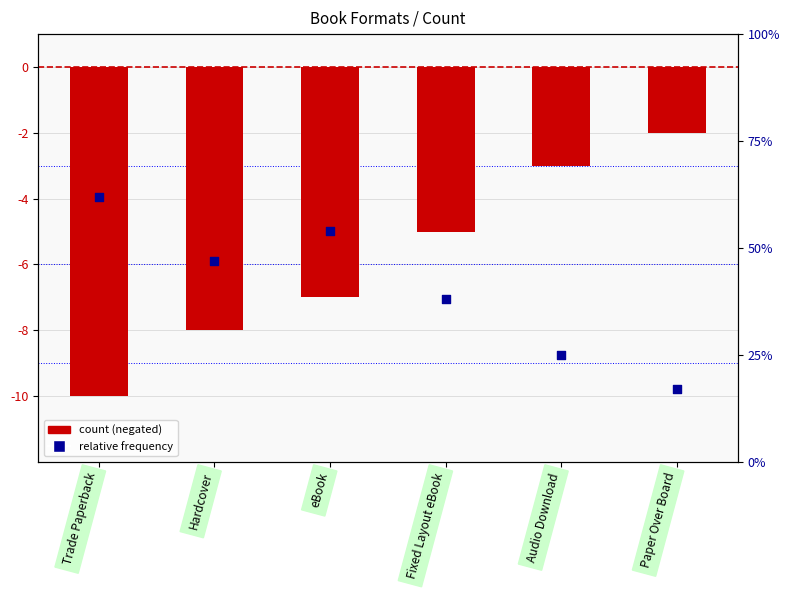

What is the total value across all series at Fixed Layout eBook?

-4.6